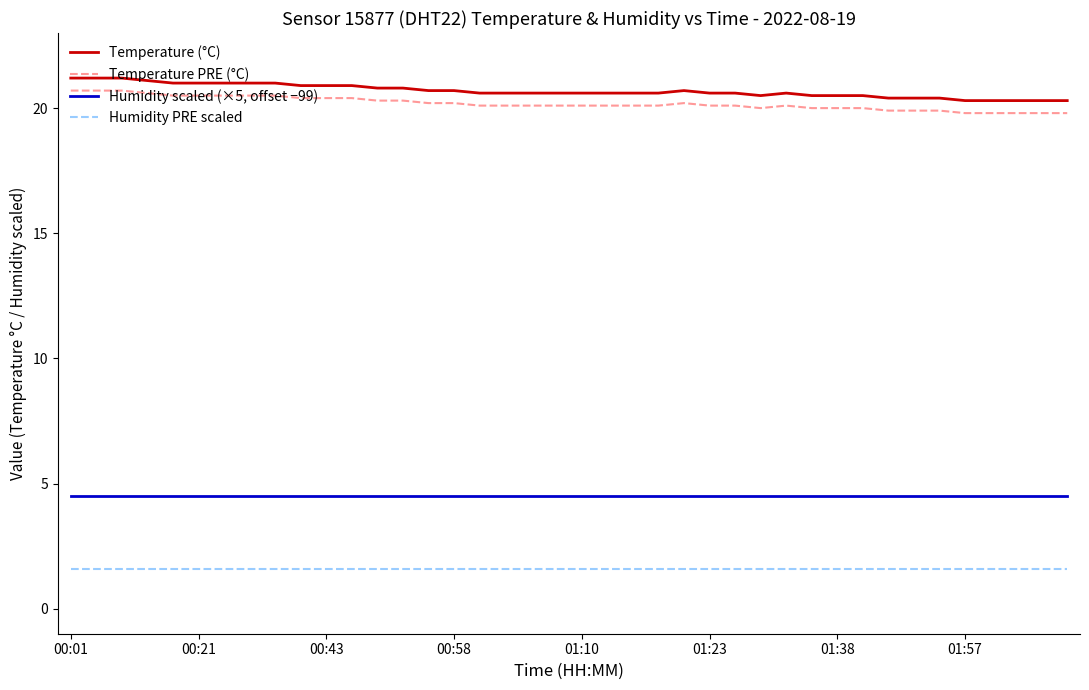

True or false: Temperature (°C) and Humidity PRE scaled intersect in this chart.

False